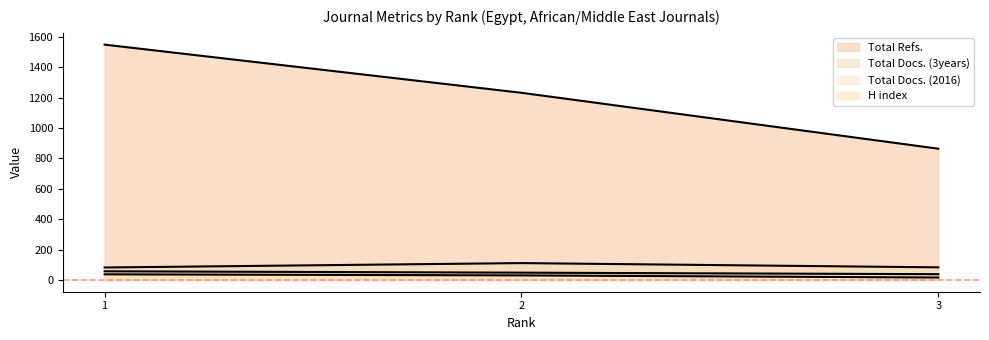

Reading left to right, list all the values displayed in this chart.

H index: 1=57	2=48	3=38
Total Docs. (2016): 1=37	2=30	3=16
Total Docs. (3years): 1=82	2=111	3=83
Total Refs.: 1=1549	2=1232	3=864